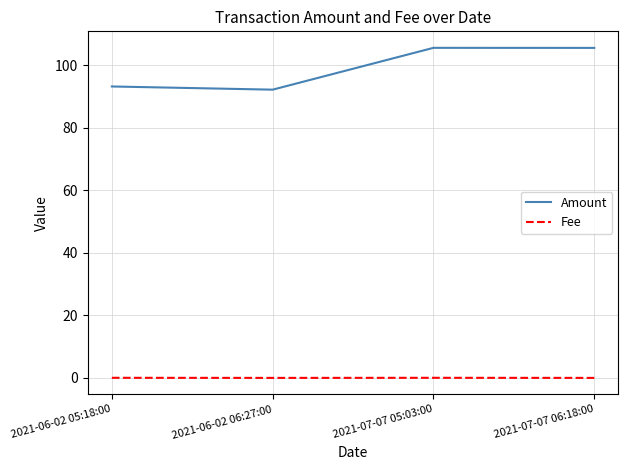

Which series changed the most between 2021-06-02 05:18:00 and 2021-07-07 06:18:00?

Amount